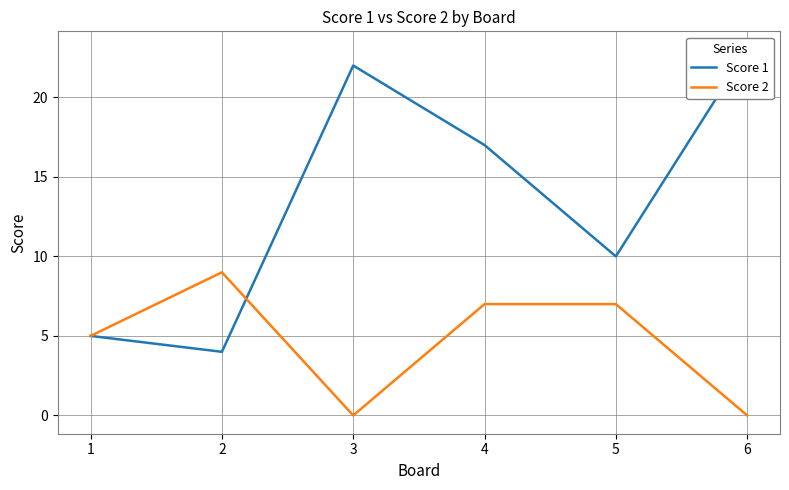

Reading left to right, extract all data points from this chart.

Score 1: 5	4	22	17	10	23
Score 2: 5	9	0	7	7	0